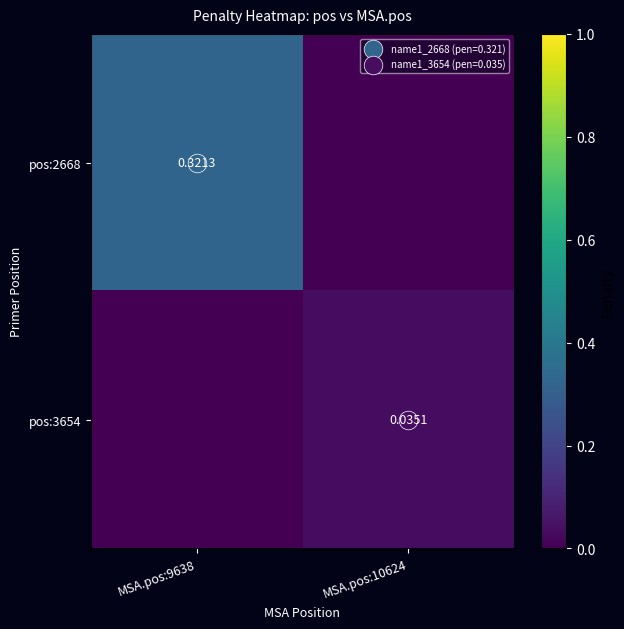

Which series has the largest range (max minus min)?

pos:2668